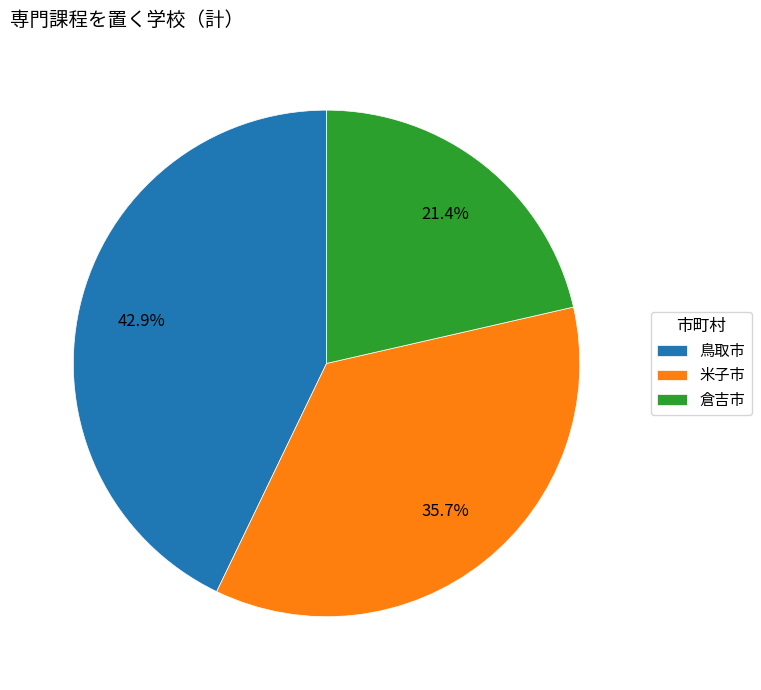

Do 米子市 and 倉吉市 together represent more than half of the pie?

Yes